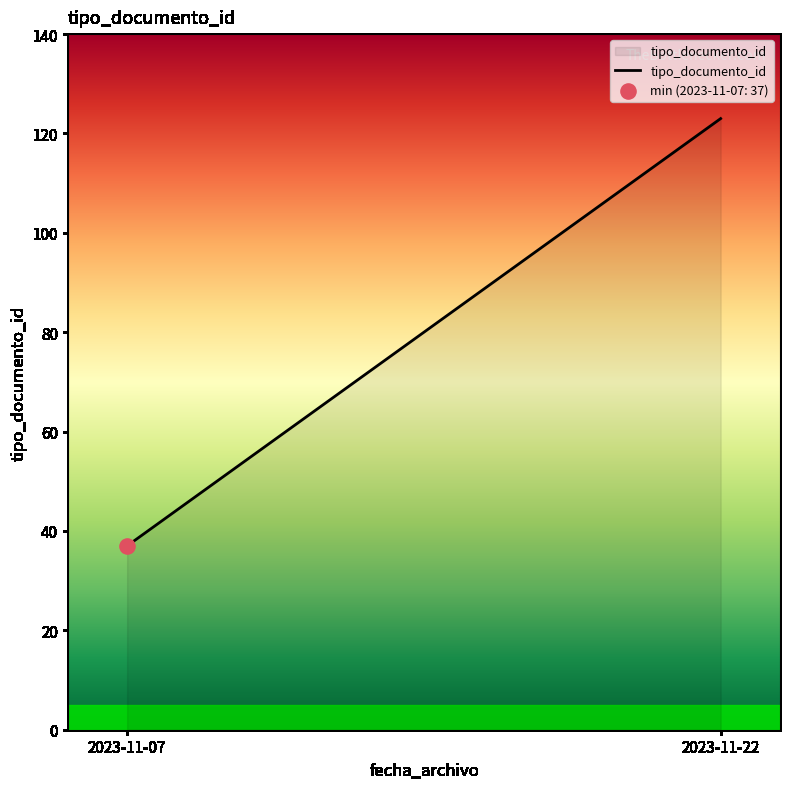

Approximately how many times larger is the value at 2023-11-07 compared to 2023-11-07?

1.0